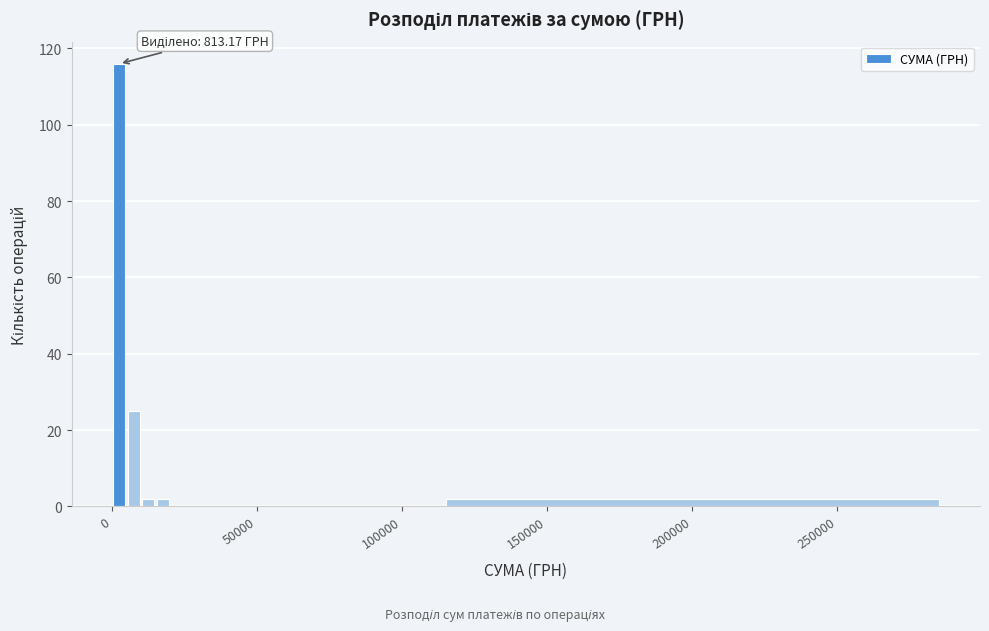

Read against the x-axis, roughly where is the centre of the tallest bar?

5000